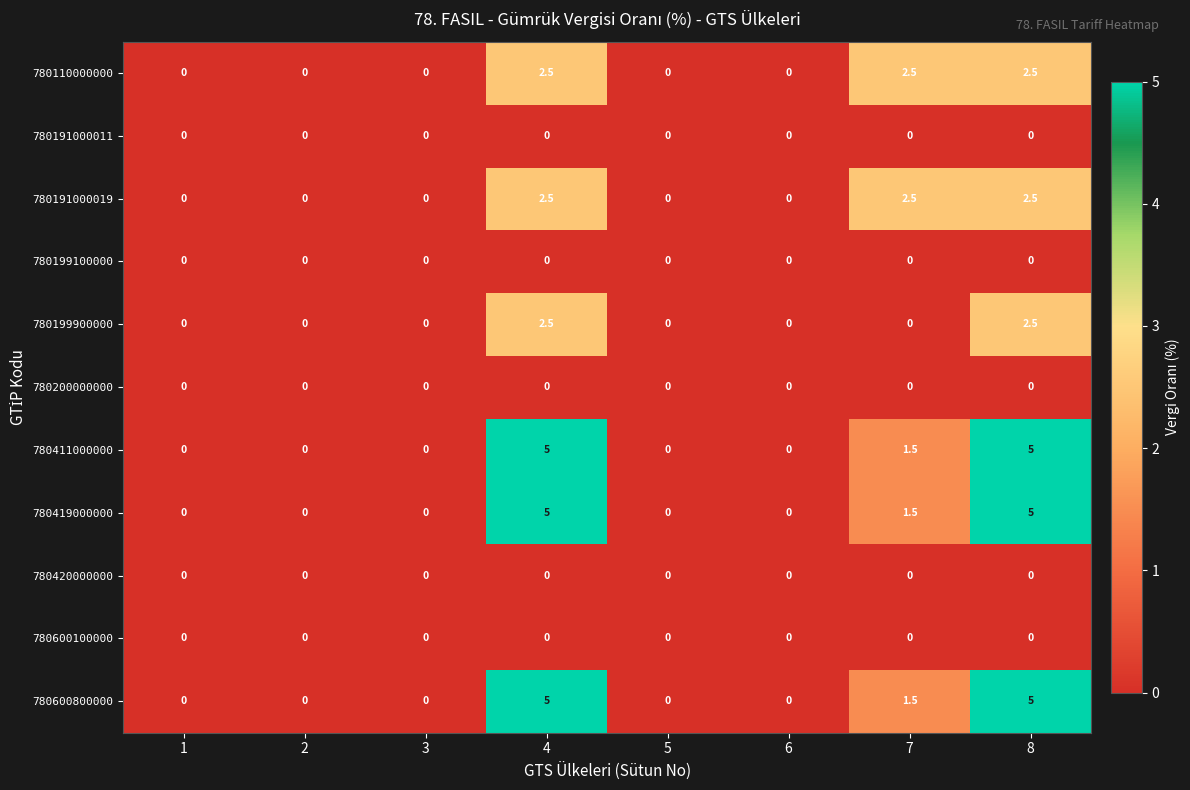

The 780199100000 series shows 0.0 at 7. True or false?

True